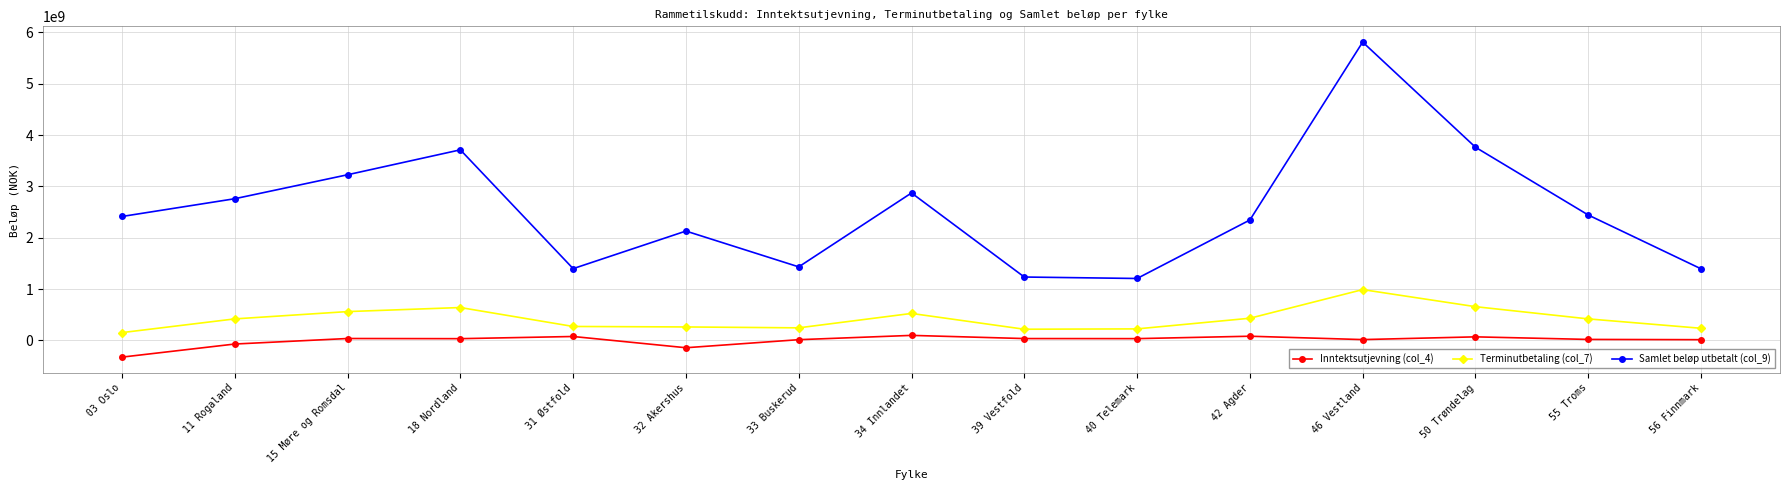

The Samlet beløp utbetalt (col_9) series shows 4803146448 at 11 Rogaland. True or false?

False